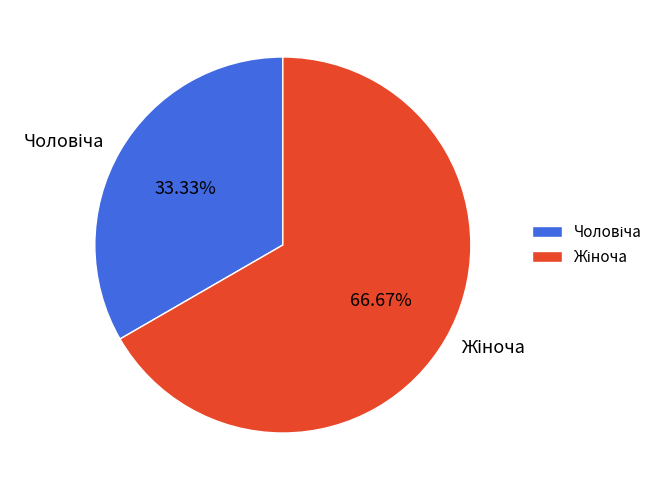

To the nearest percent, what is the difference between the largest and smallest slice percentages?

33%